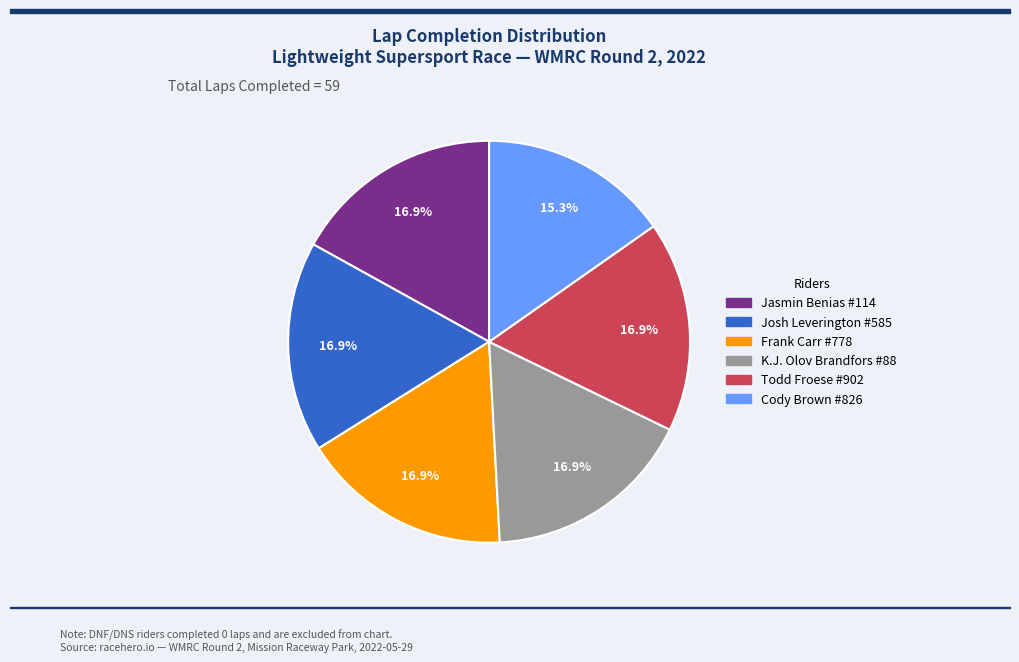

Does any single category account for the majority?

No